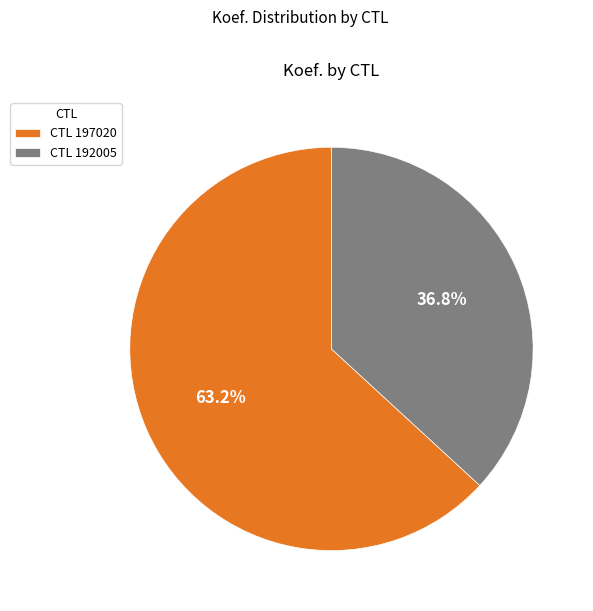

Rank the categories by value from lowest to highest.

CTL 192005, CTL 197020